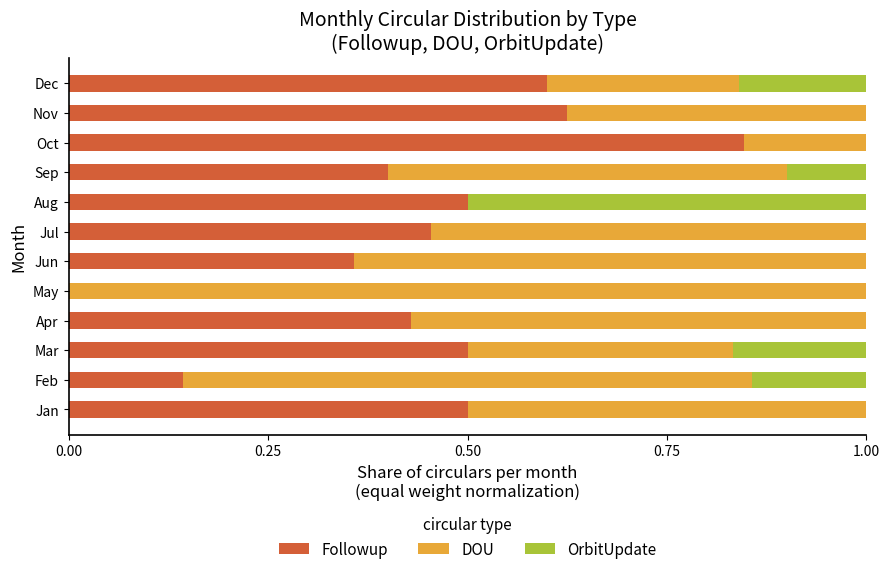

What is the total value across all series at Feb?

1.0